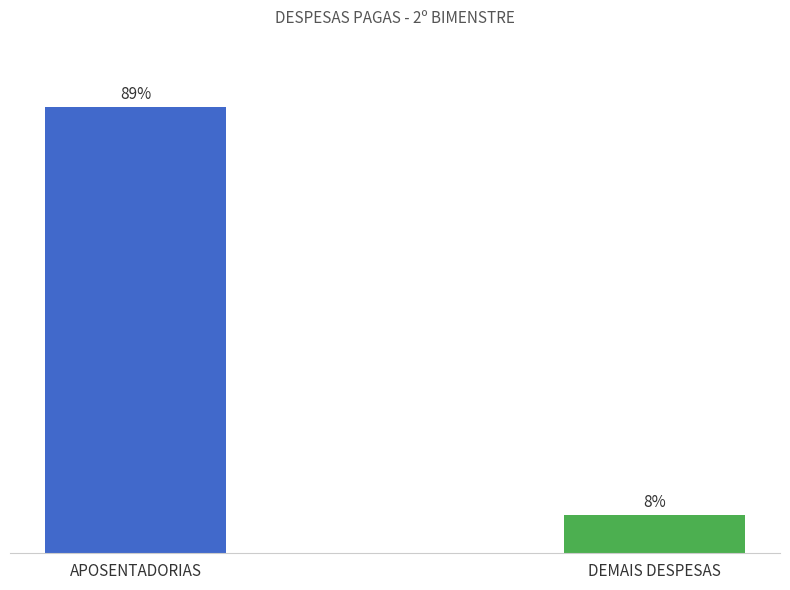

The value at APOSENTADORIAS is 89.5. True or false?

True